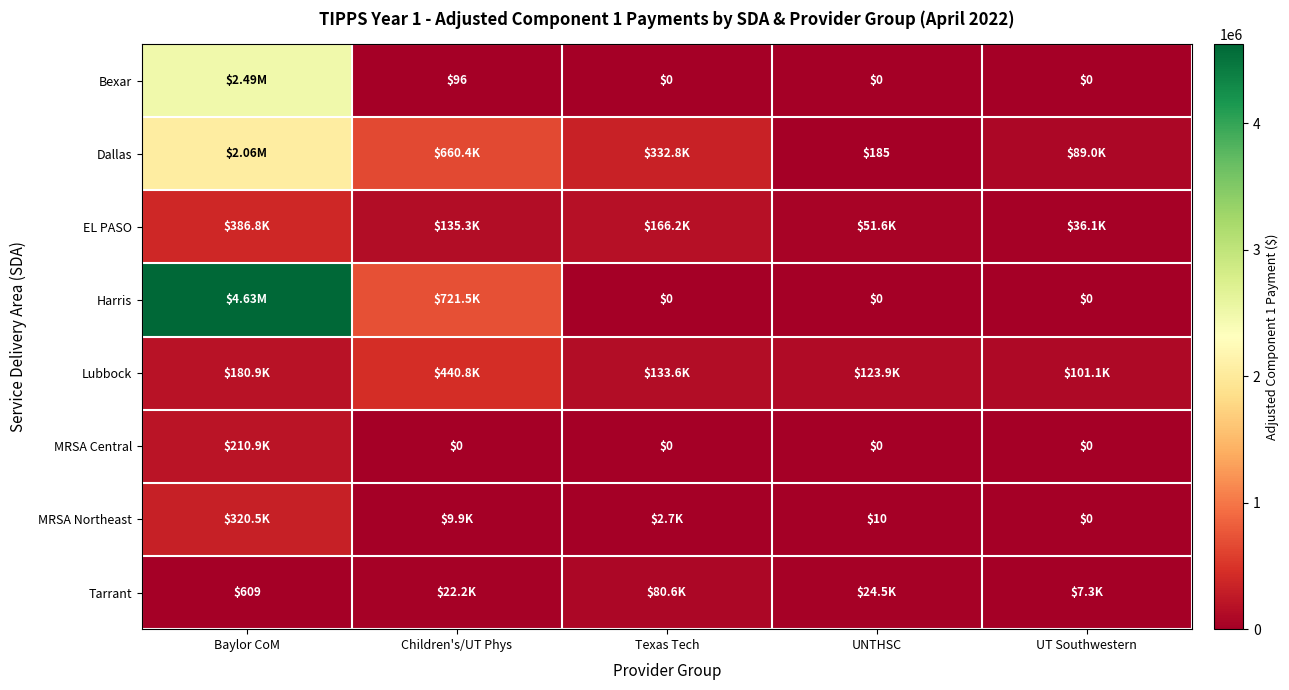

At which category is the sum across all series the highest?

Baylor CoM